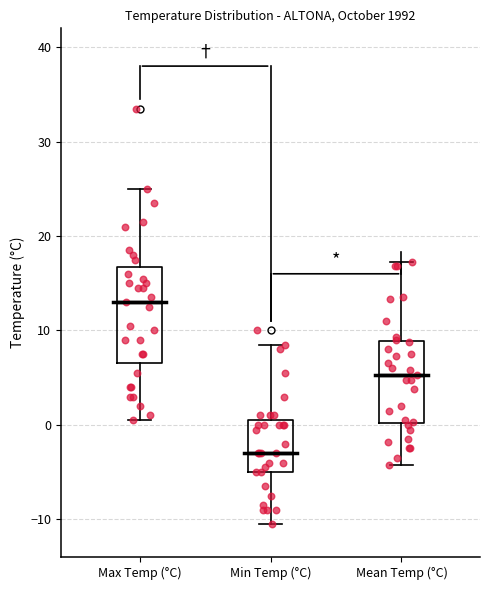

Reading left to right, read every box against the y-axis: the position of its median line, the range the box covers, and the ends of its whiskers. The values are not printed on the chart, so give them approximately, as read against the axis.

Max Temp (°C): median 13, box 7 to 17, whiskers 1 to 25
Min Temp (°C): median -3, box -5 to 1, whiskers -10 to 9
Mean Temp (°C): median 5, box 0 to 9, whiskers -4 to 17